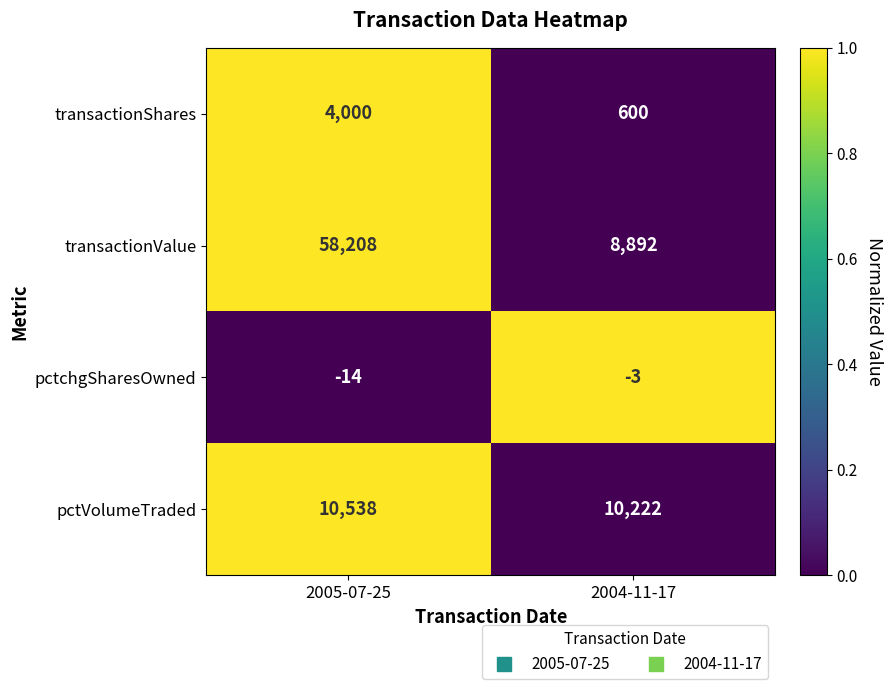

What value does the transactionValue series have at 2005-07-25?

58208